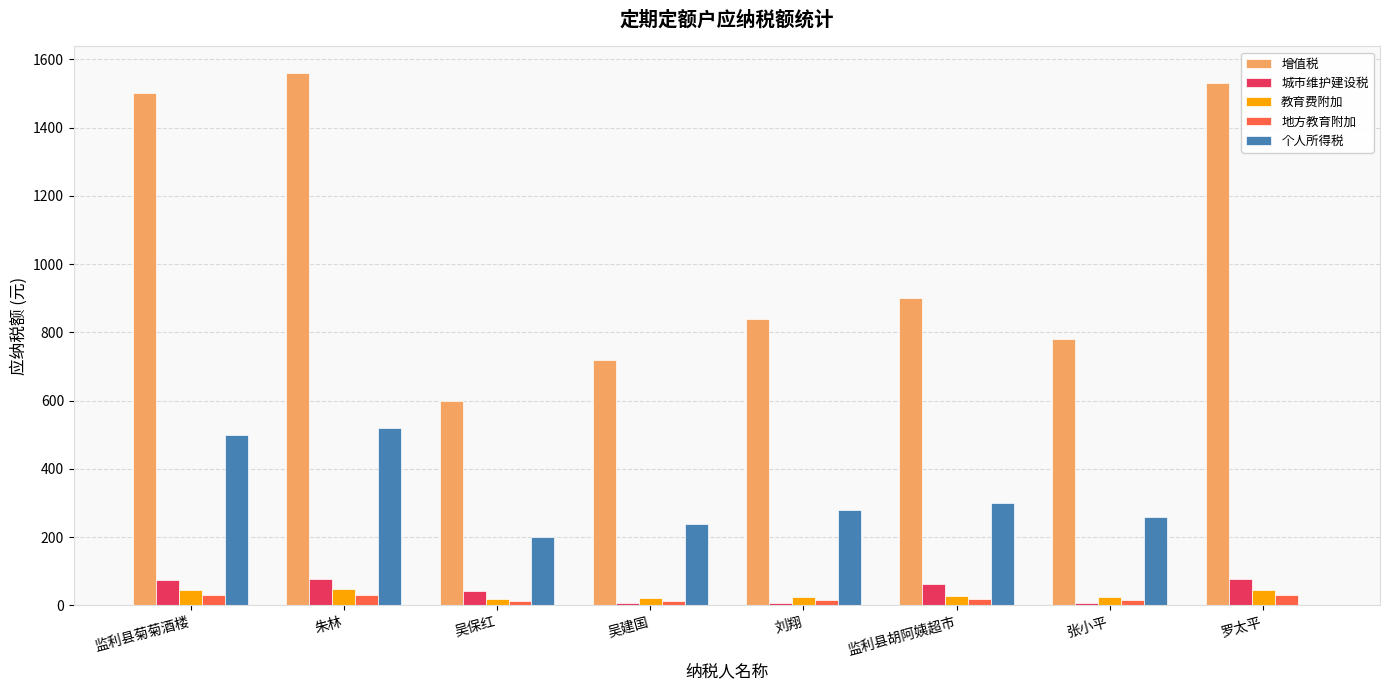

The value of 城市维护建设税 at 朱林 is 78.0. True or false?

True